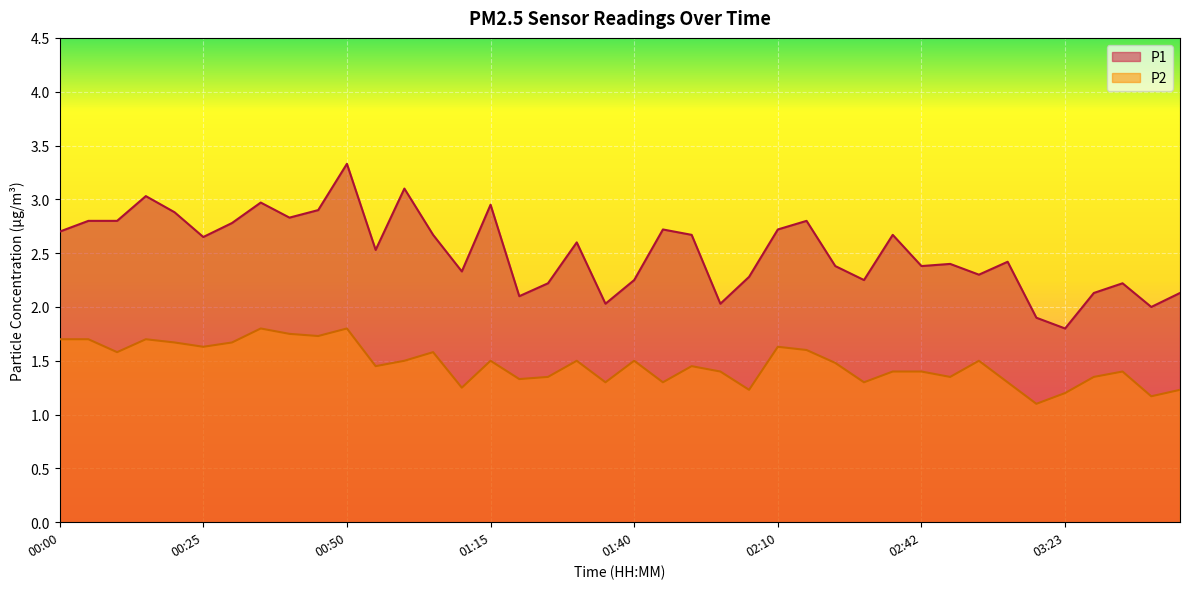

True or false: P2 has more than 0 interior local peaks.

True